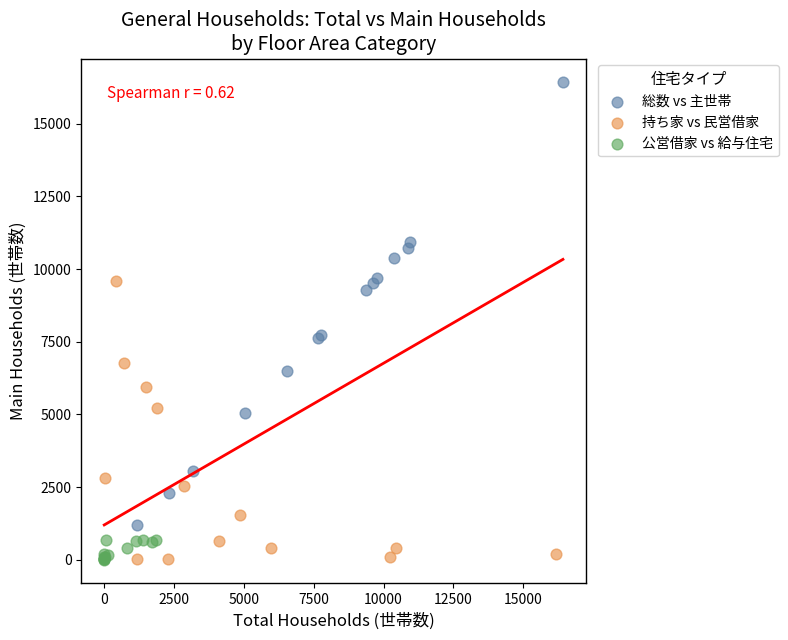

Which series contains the highest Y value?

総数 vs 主世帯